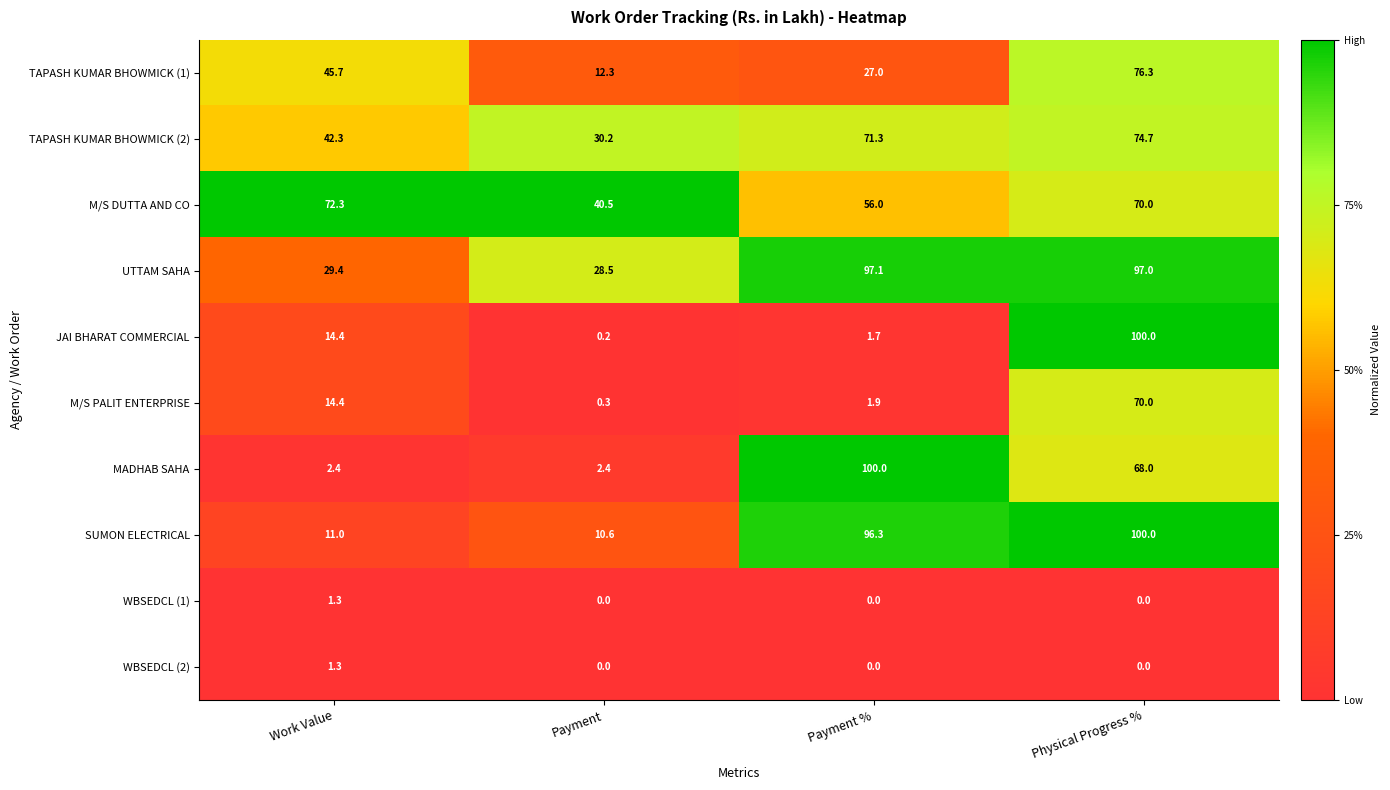

What is the difference between the second highest and second lowest values in the JAI BHARAT COMMERCIAL series?

12.7